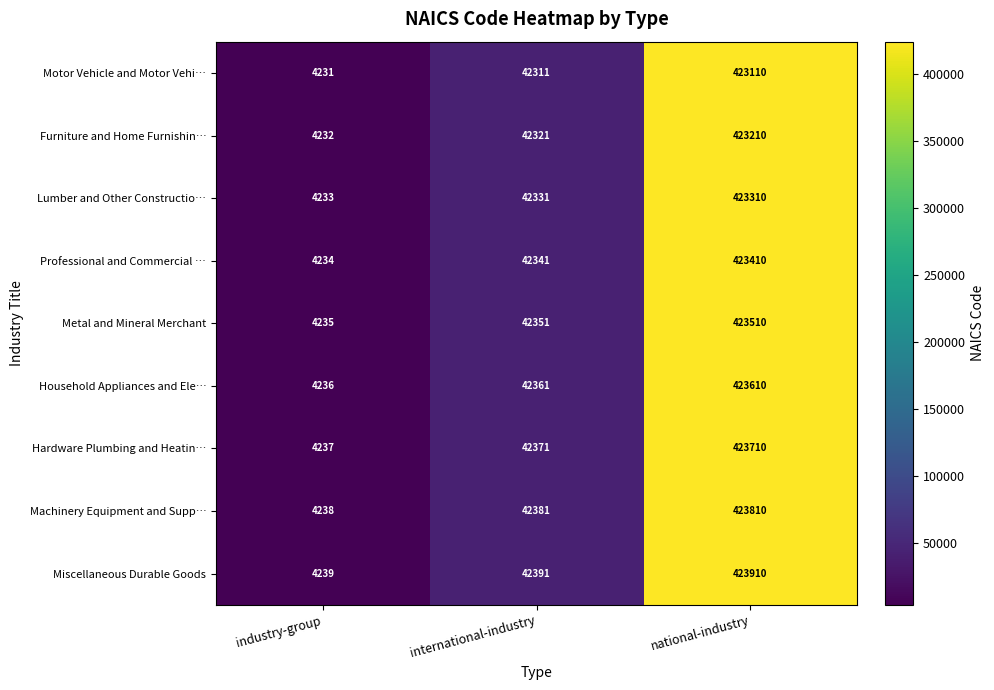

Which series changed the most between industry-group and international-industry?

Miscellaneous Durable Goods